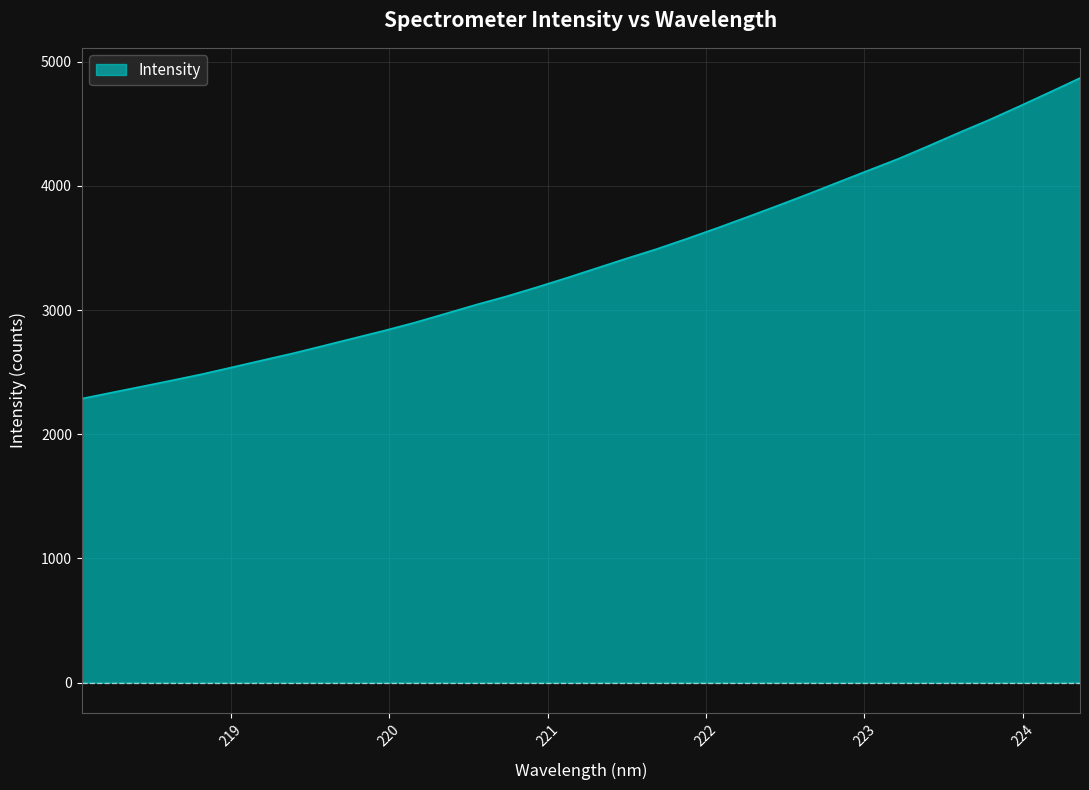

What is the smallest value displayed?

2287.4